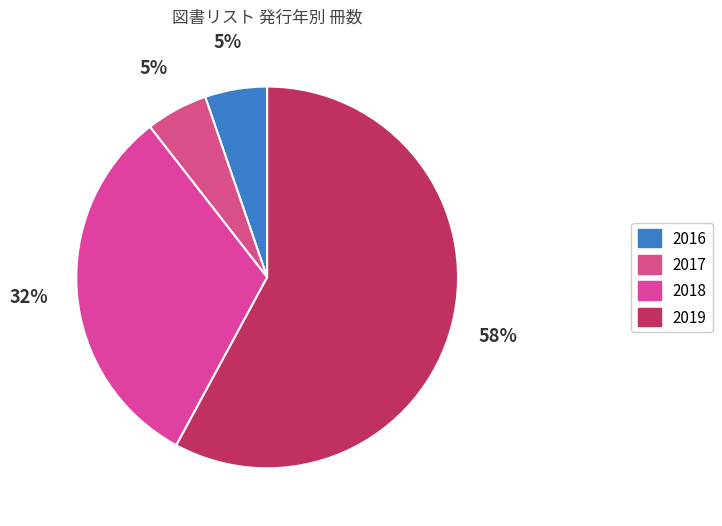

How many segments does this pie chart have?

4